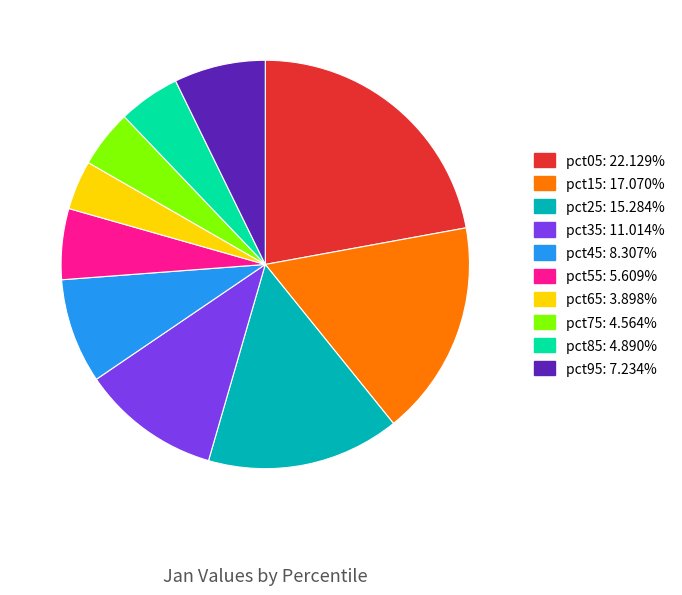

The pct95 slice represents 7% of the pie. True or false?

True